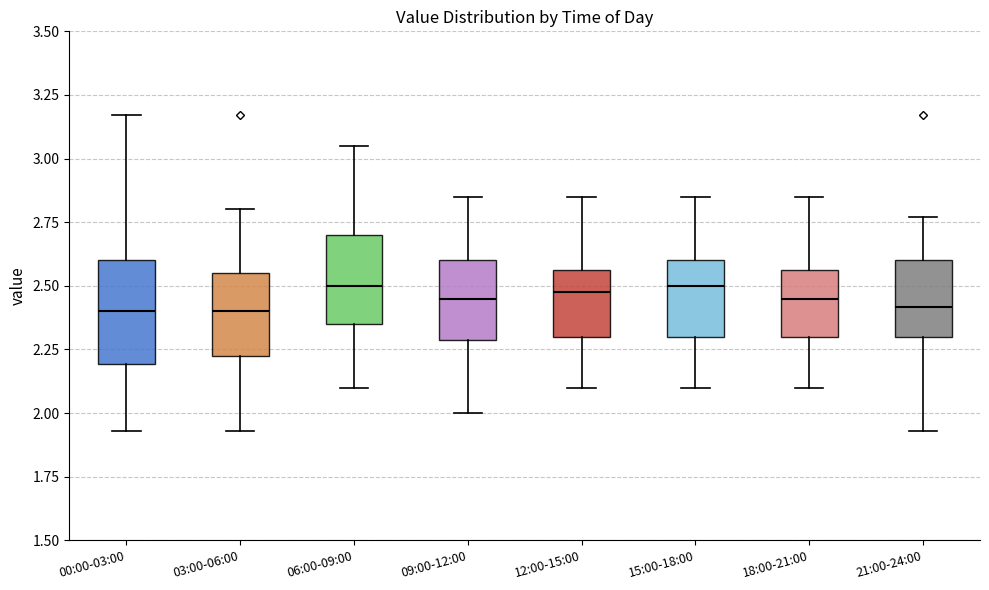

Comparing the boxes themselves (not the whiskers), which one is the tallest?

00:00-03:00